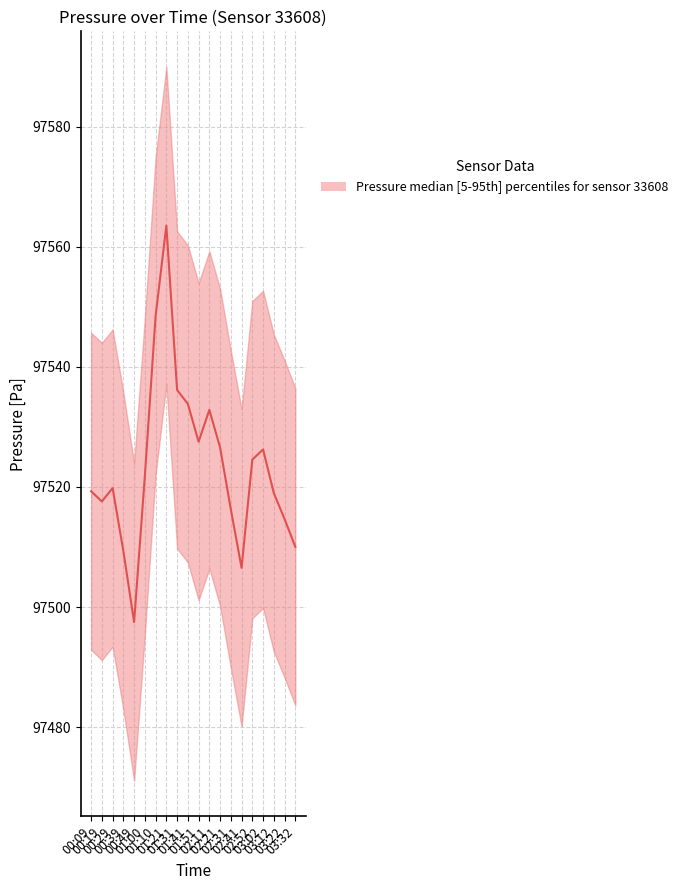

What is the label of the 6th point from the right?

02:41